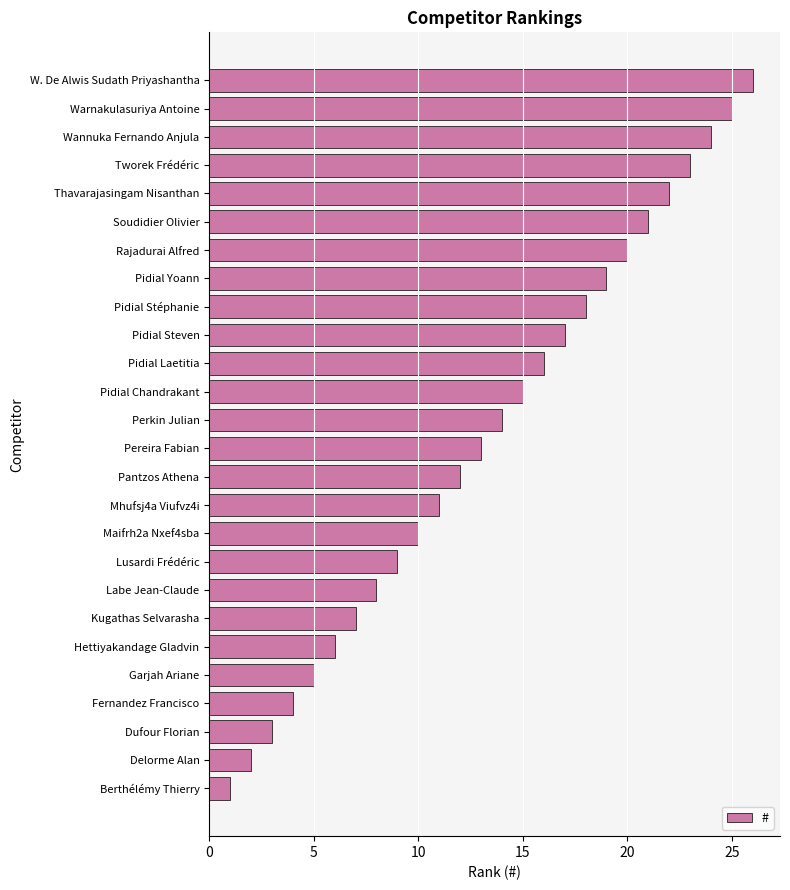

Approximately how many times larger is the value at Pereira Fabian compared to Berthélémy Thierry?

13.0